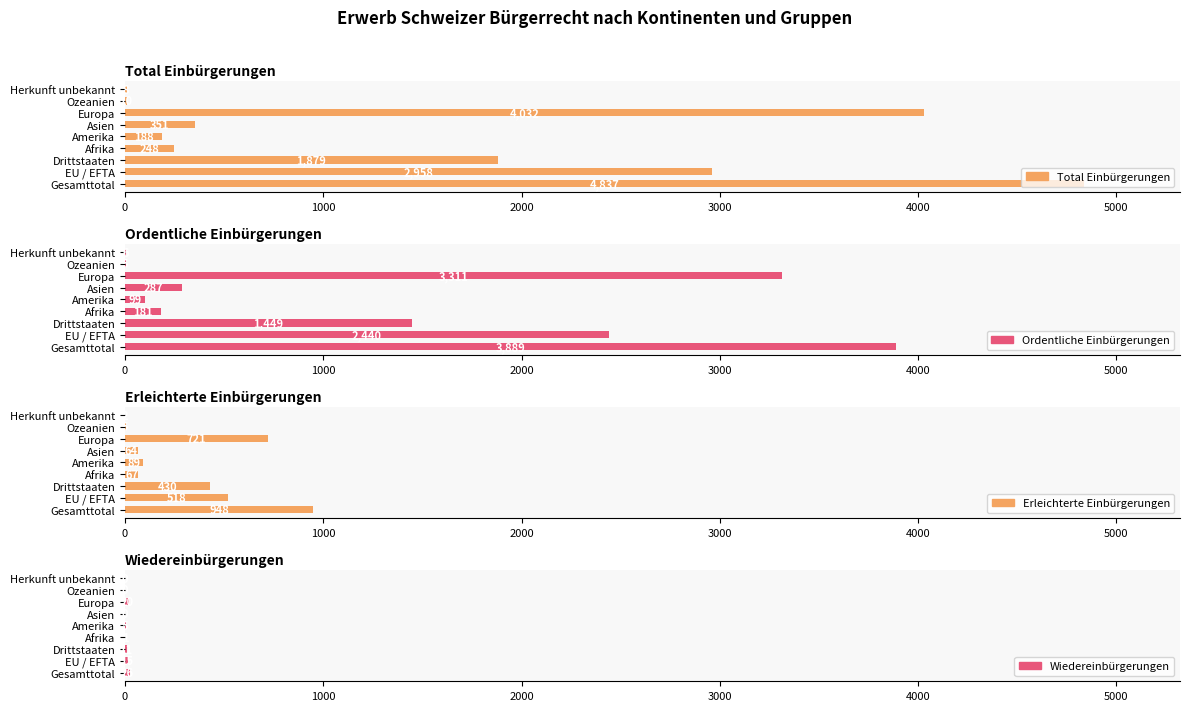

Rank the series by their average value, from lowest to highest.

Wiedereinbürgerungen, Erleichterte Einbürgerungen, Ordentliche Einbürgerungen, Total Einbürgerungen